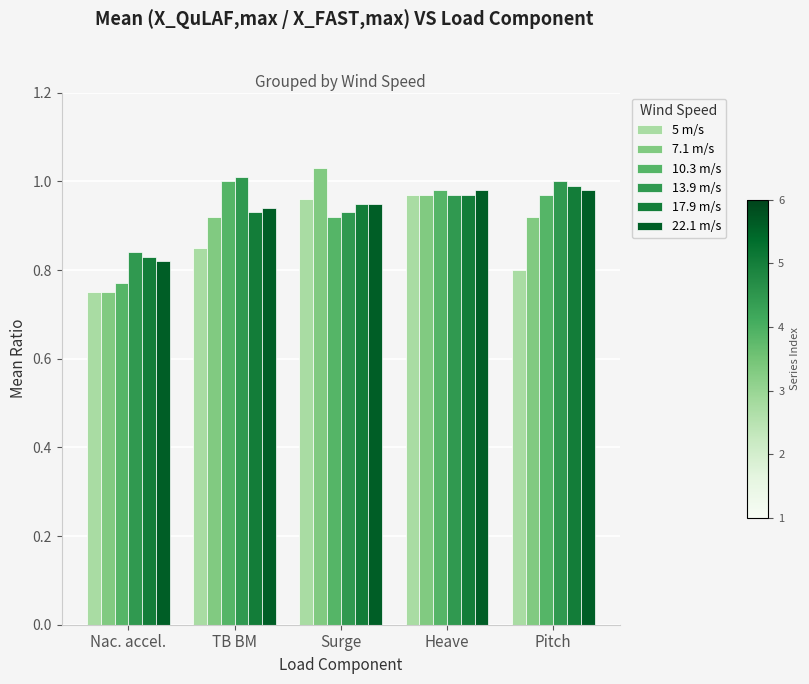

The 7.1 m/s series shows 1.3 at Heave. True or false?

False